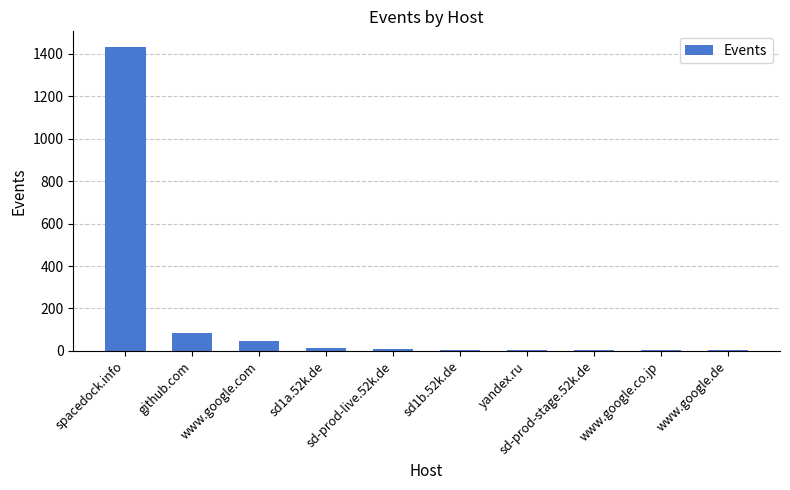

What is the ratio of the value at sd1b.52k.de to the value at www.google.com?

0.1